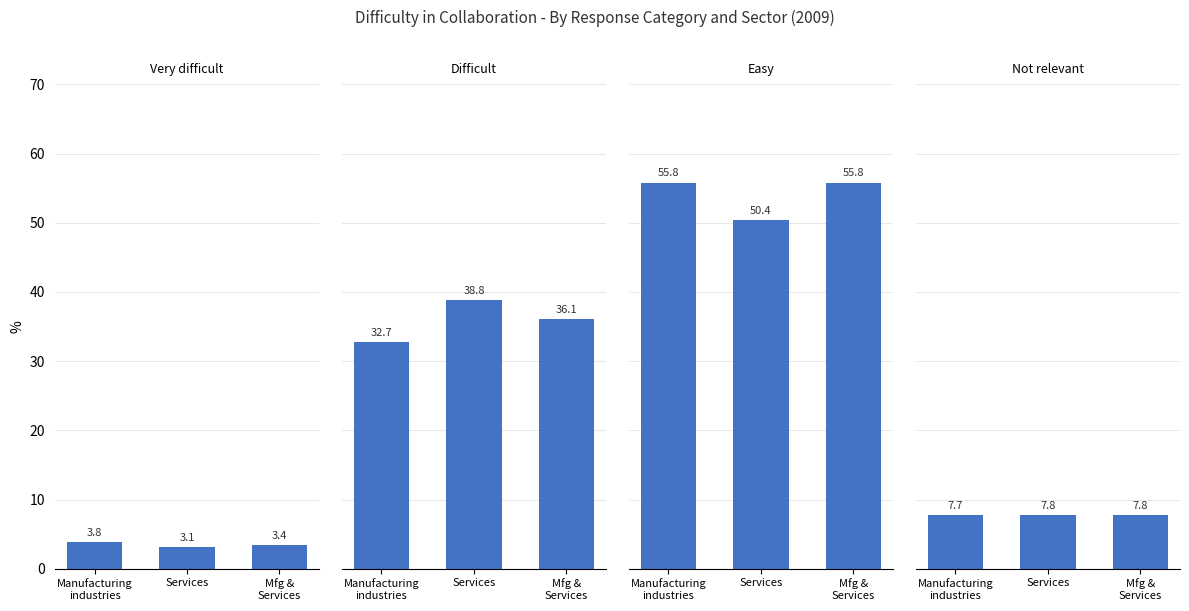

How many data points in Easy are above 55?

2